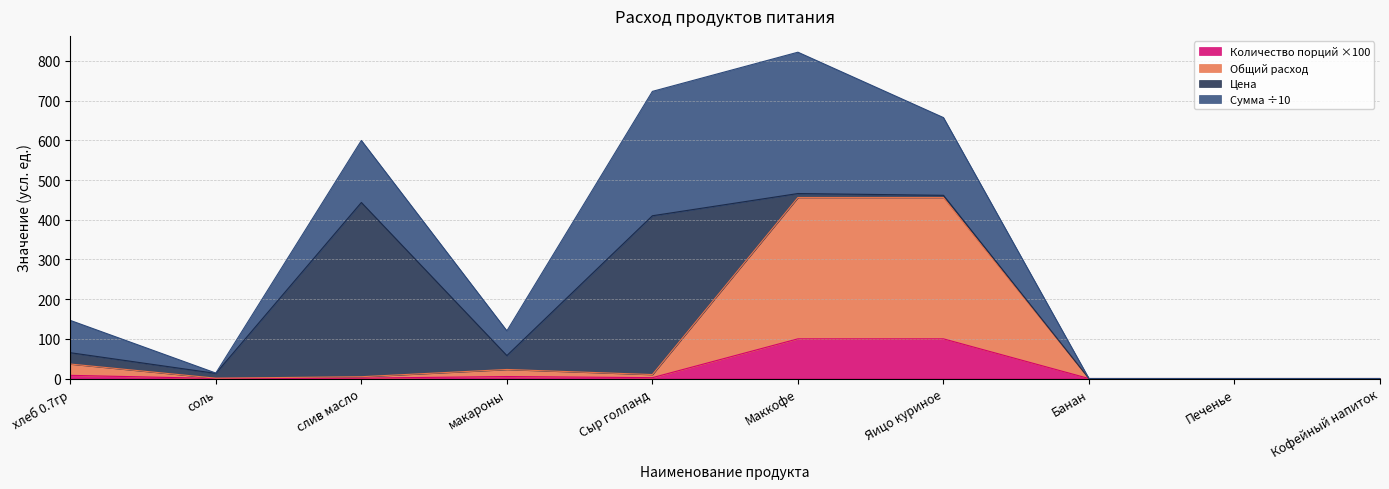

What is the highest value of the Количество порций ×100 series?

100.0